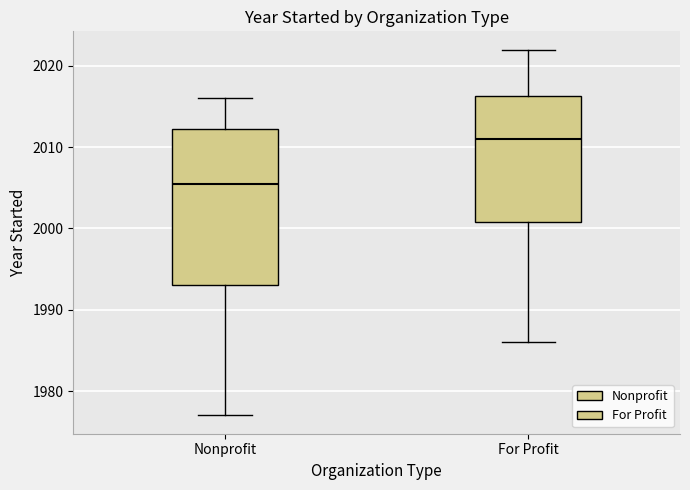

Reading left to right, transcribe this box plot: for each box, give where its median line is, the range the box spans, and where its two whiskers end, as read against the y-axis. The values are not printed on the chart, so give them approximately, as read against the axis.

Nonprofit: median 2006, box 1993 to 2012, whiskers 1977 to 2016
For Profit: median 2011, box 2001 to 2016, whiskers 1986 to 2022